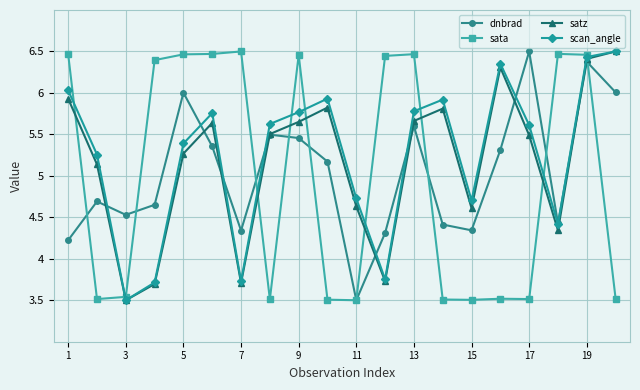

At how many categories does at least one series exceed 5?

17